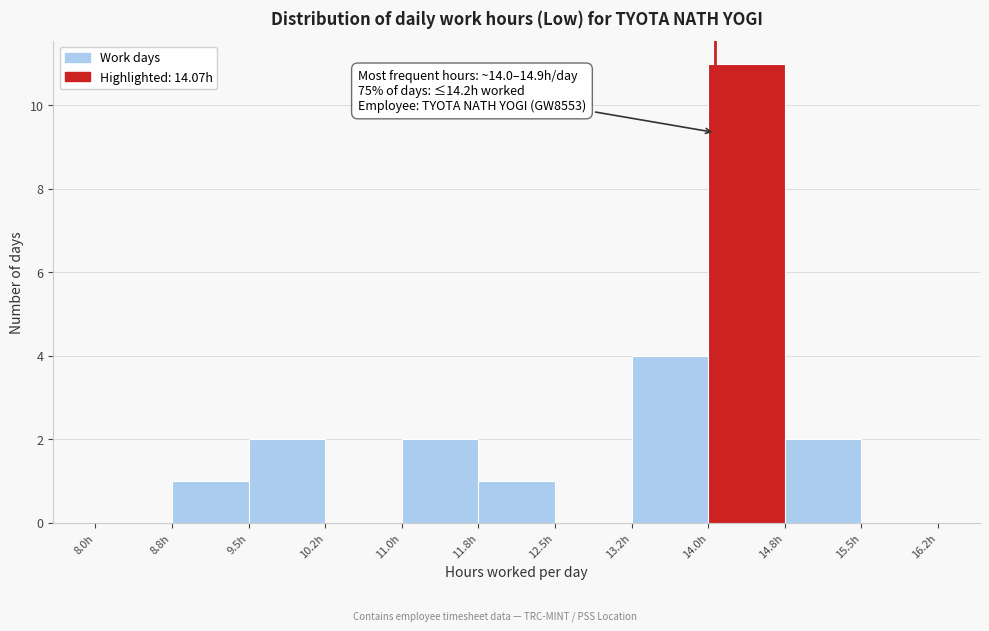

Over which range of the x-axis is the bar tallest?

14.00 to 14.75